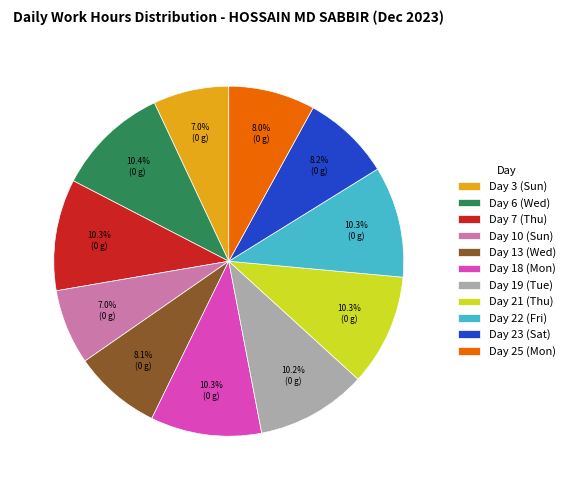

How many slices are in this pie chart?

11